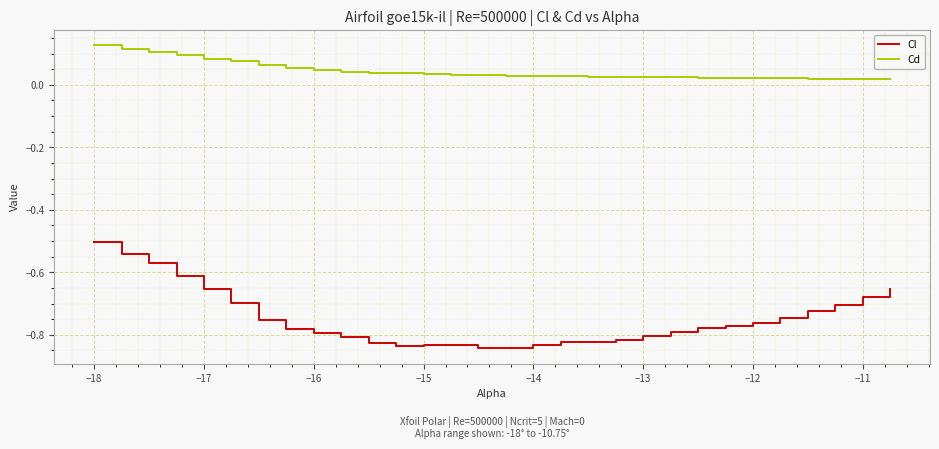

Which series has the largest range (max minus min)?

Cl